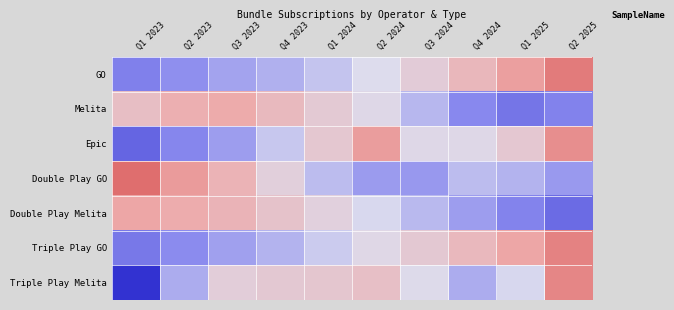

What is the total value across all series at Q2 2023?

-0.7